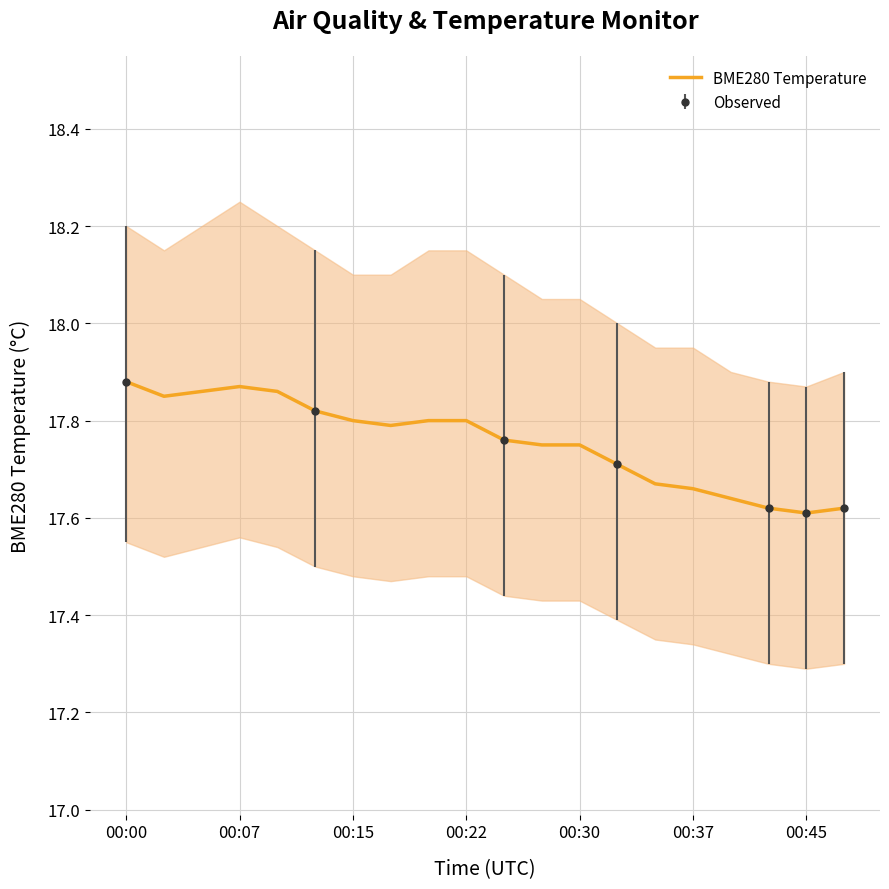

How many lines are shown in the chart?

1